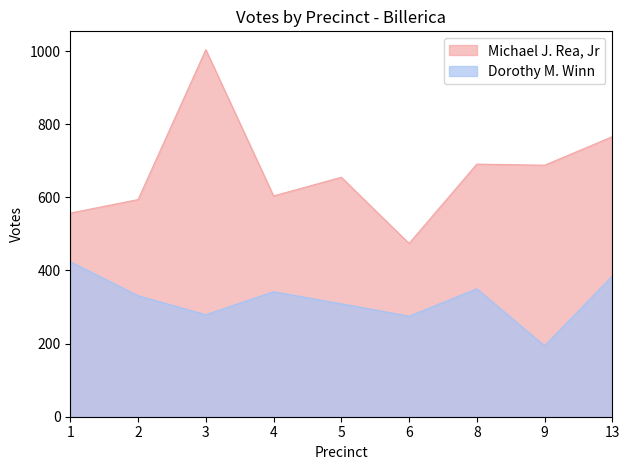

Reading left to right, list all the values displayed in this chart.

Michael J. Rea, Jr: 1=557	2=594	3=1004	4=604	5=655	6=474	8=691	9=688	13=766
Dorothy M. Winn: 1=424	2=331	3=279	4=342	5=309	6=275	8=350	9=194	13=385